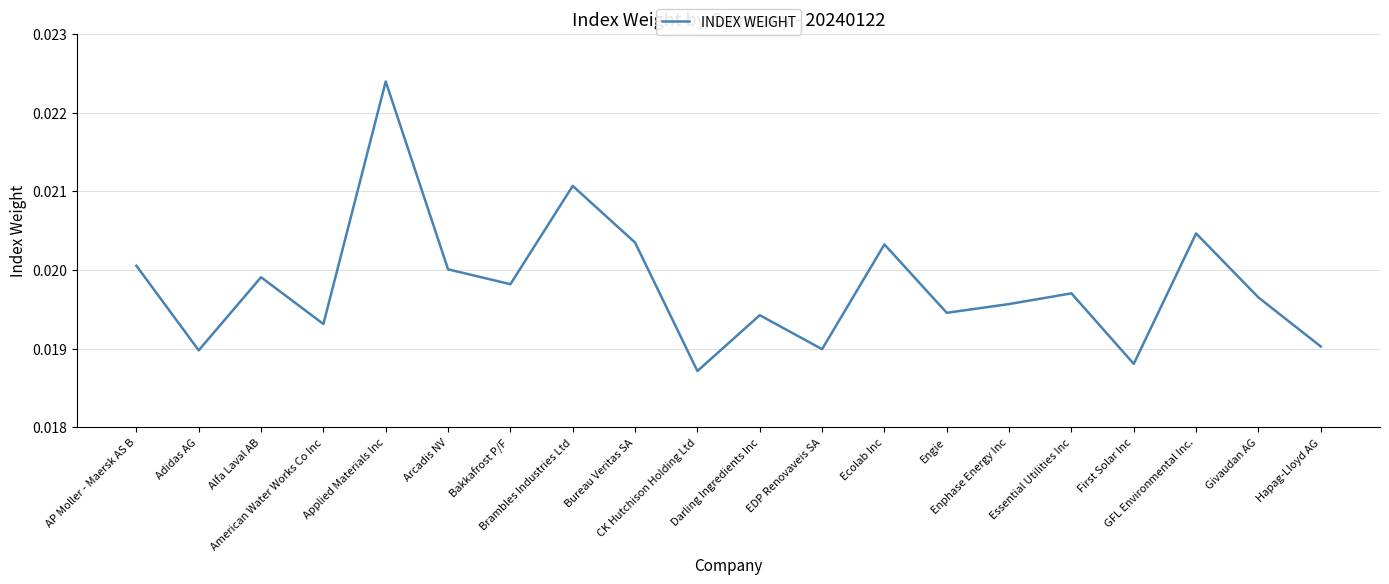

Where is the first local maximum?

Alfa Laval AB